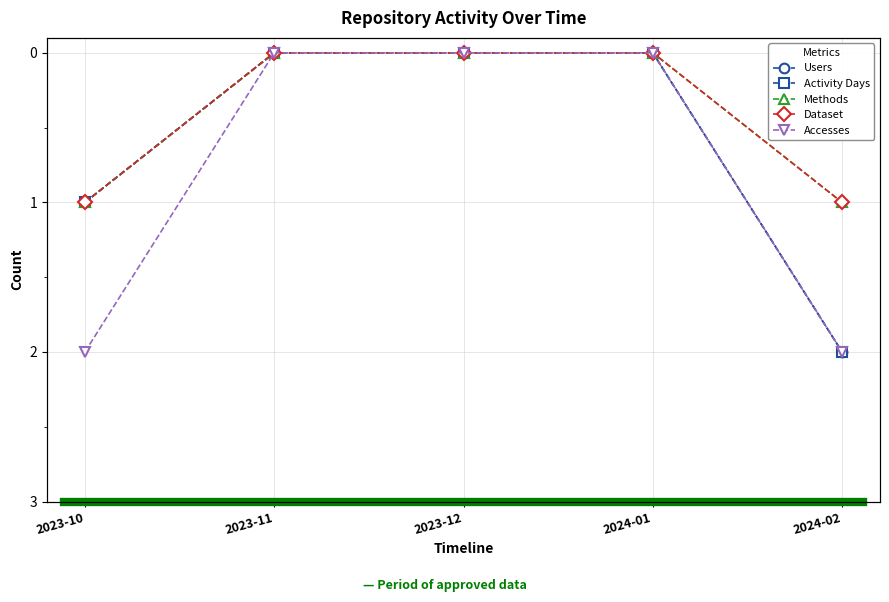

The Activity Days series shows 0 at 2023-11. True or false?

True